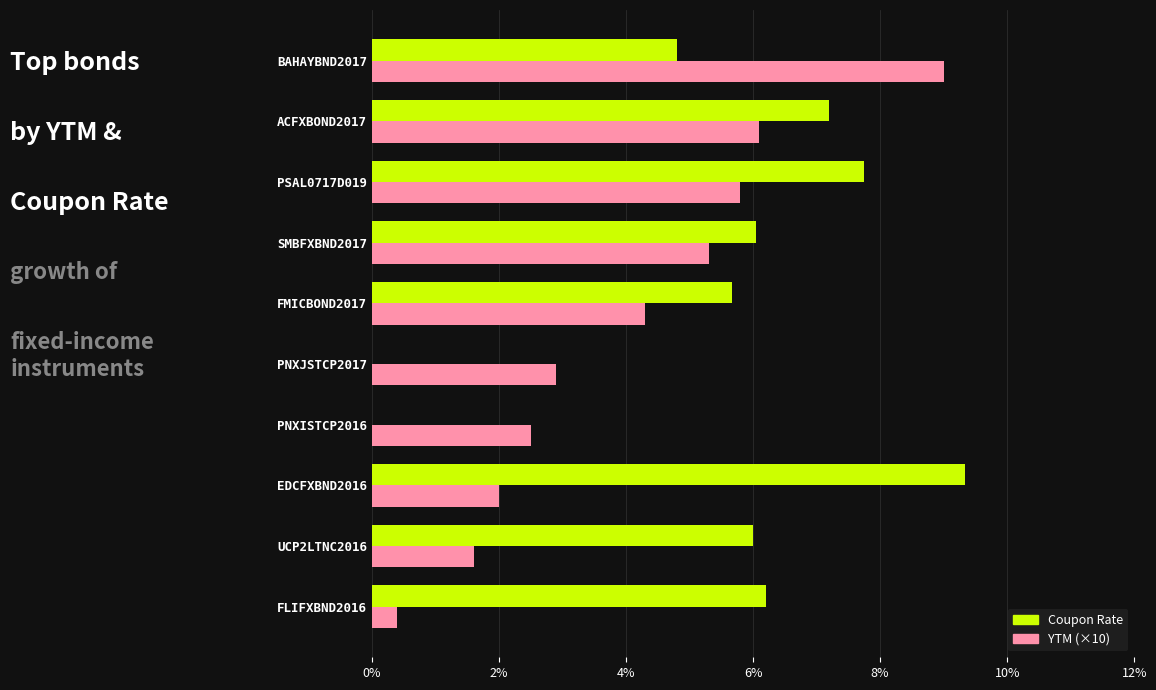

How many series are shown in this chart?

2